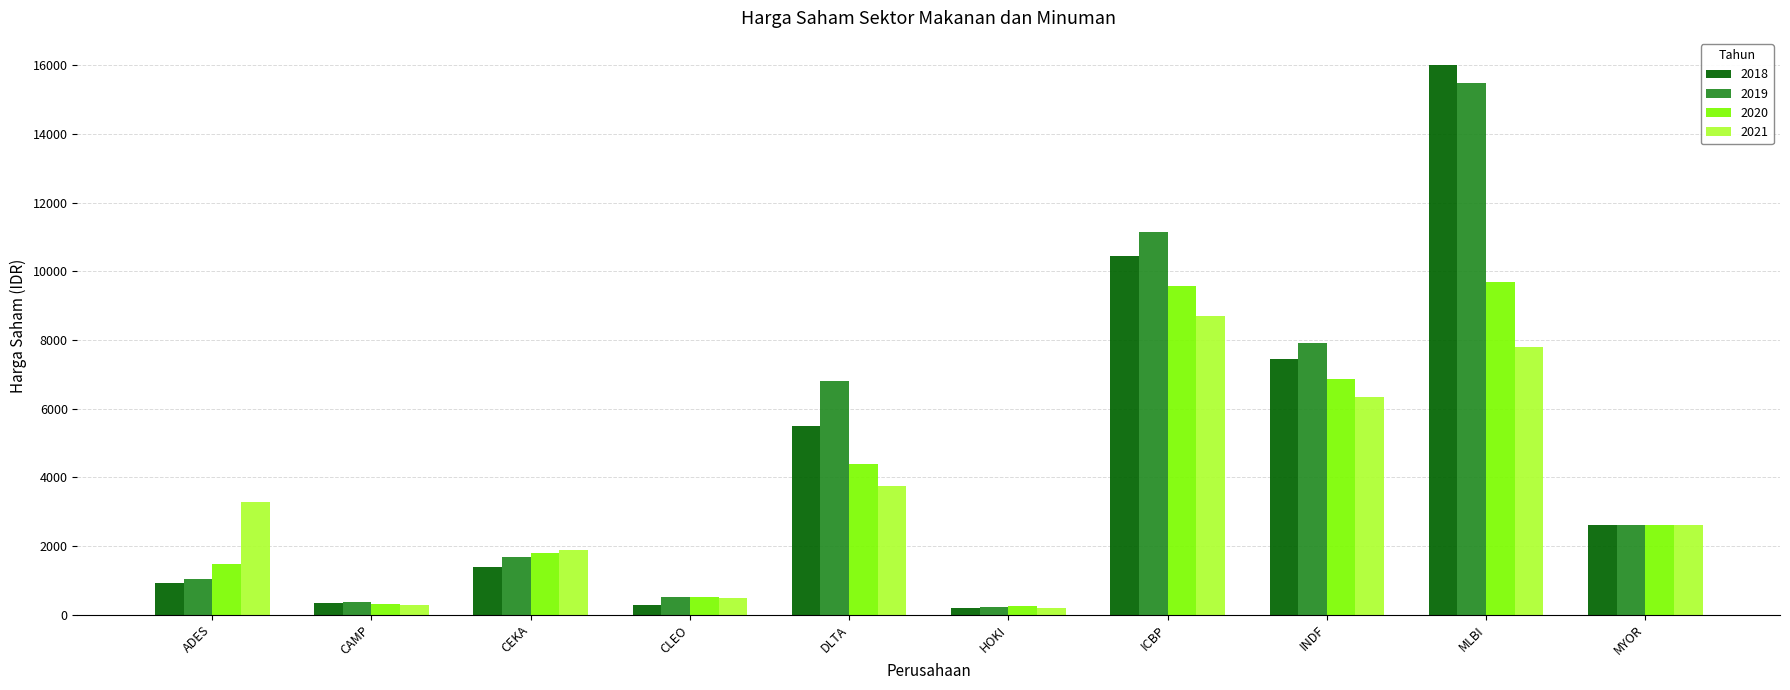

At which label does 2018 reach its peak?

MLBI